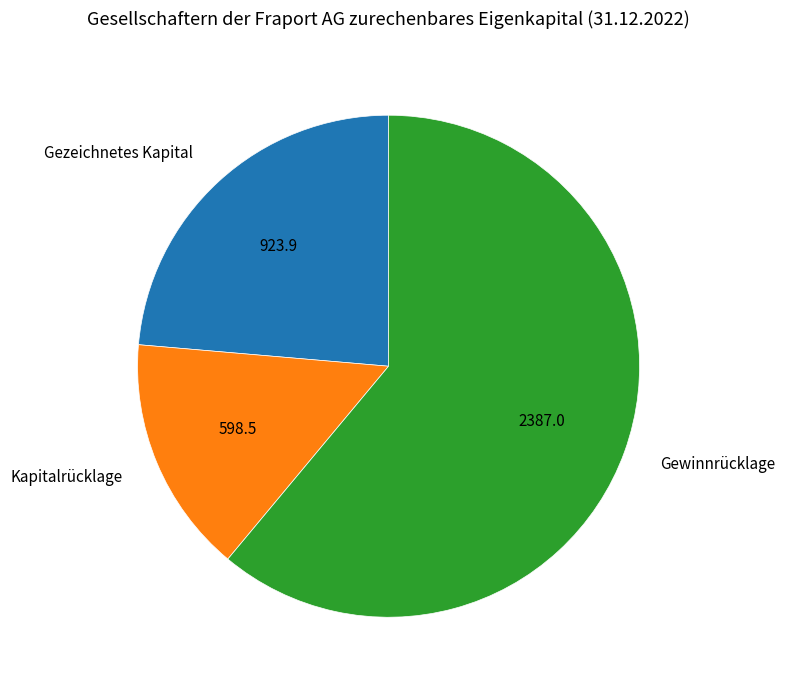

Between Gewinnrücklage and Gezeichnetes Kapital, which is larger?

Gewinnrücklage